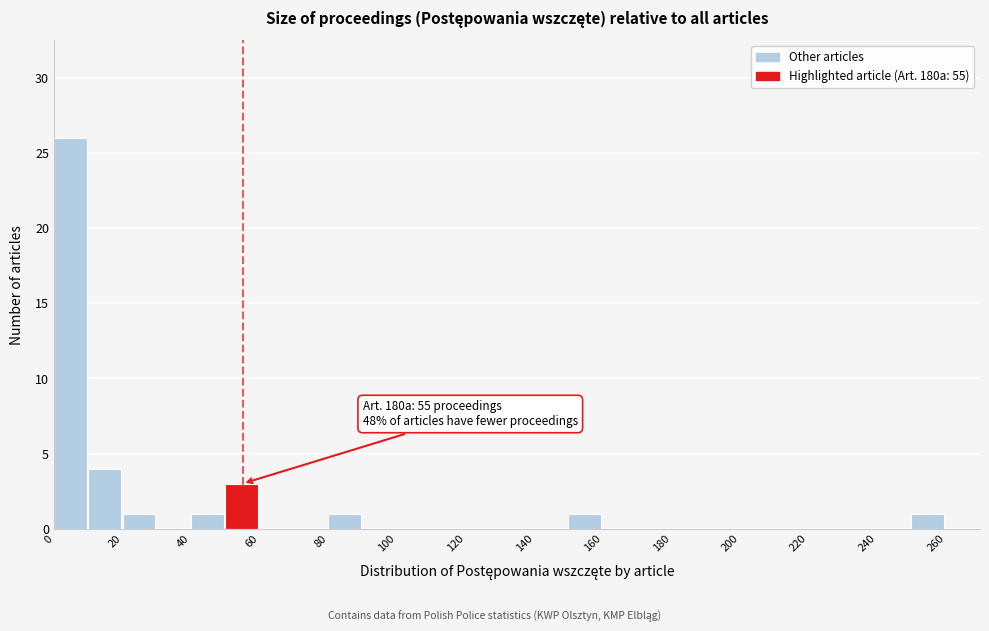

Over which range of the x-axis is the bar tallest?

0 to 10